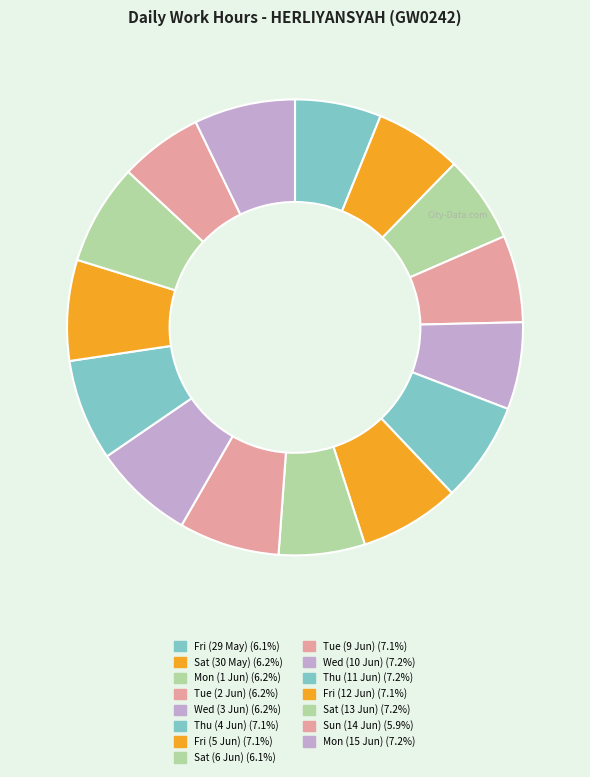

How many slices are in this pie chart?

15